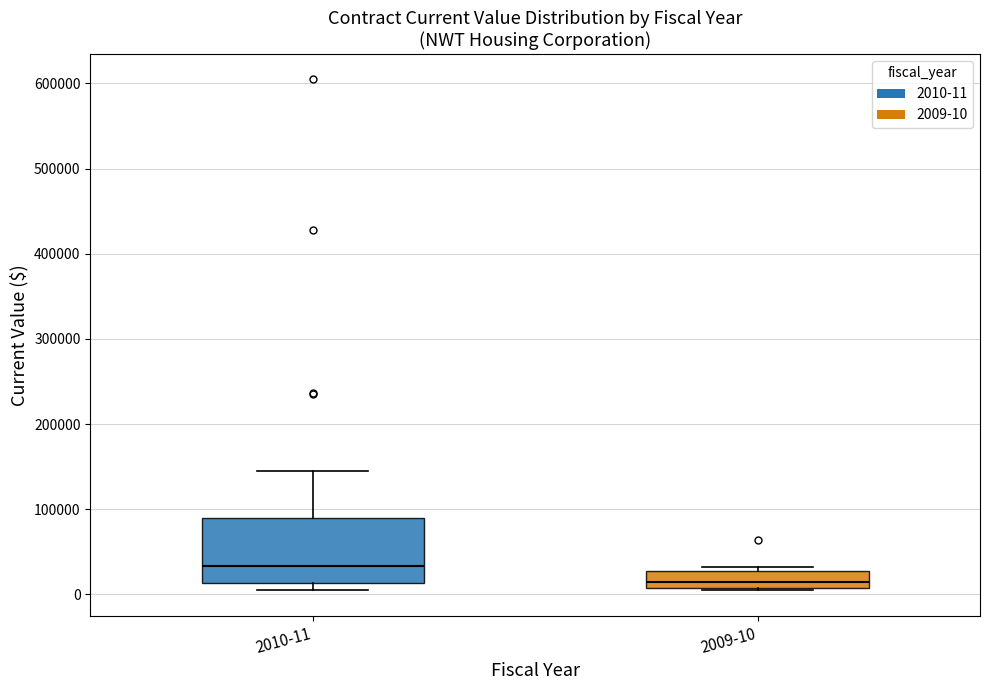

Reading left to right, transcribe this box plot: for each box, give where its median line is, the range the box spans, and where its two whiskers end, as read against the y-axis. The values are not printed on the chart, so give them approximately, as read against the axis.

2010-11: median 30000, box 10000 to 90000, whiskers 10000 (just below the box's lower edge) to 140000
2009-10: median 10000 (inside the box), box 10000 to 30000, whiskers 10000 to 30000 (just above the box's upper edge)